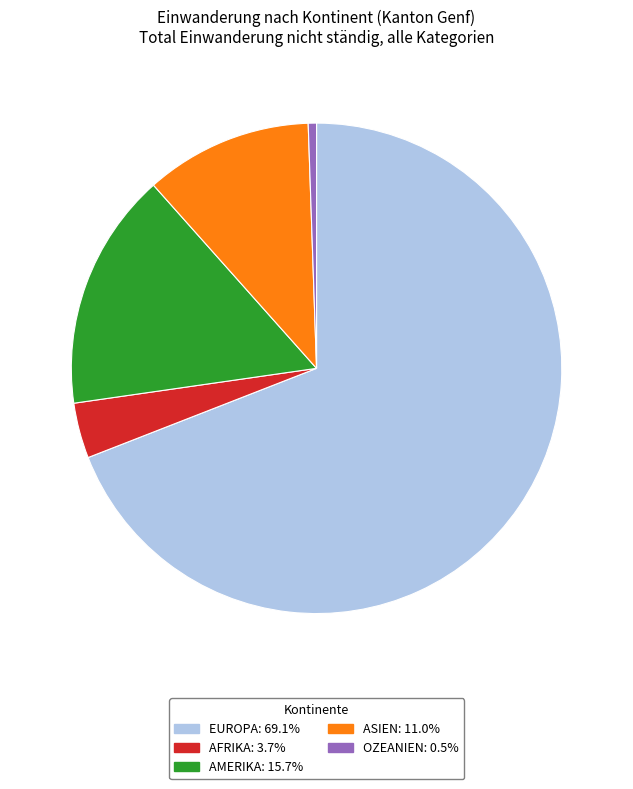

How many segments does this pie chart have?

5